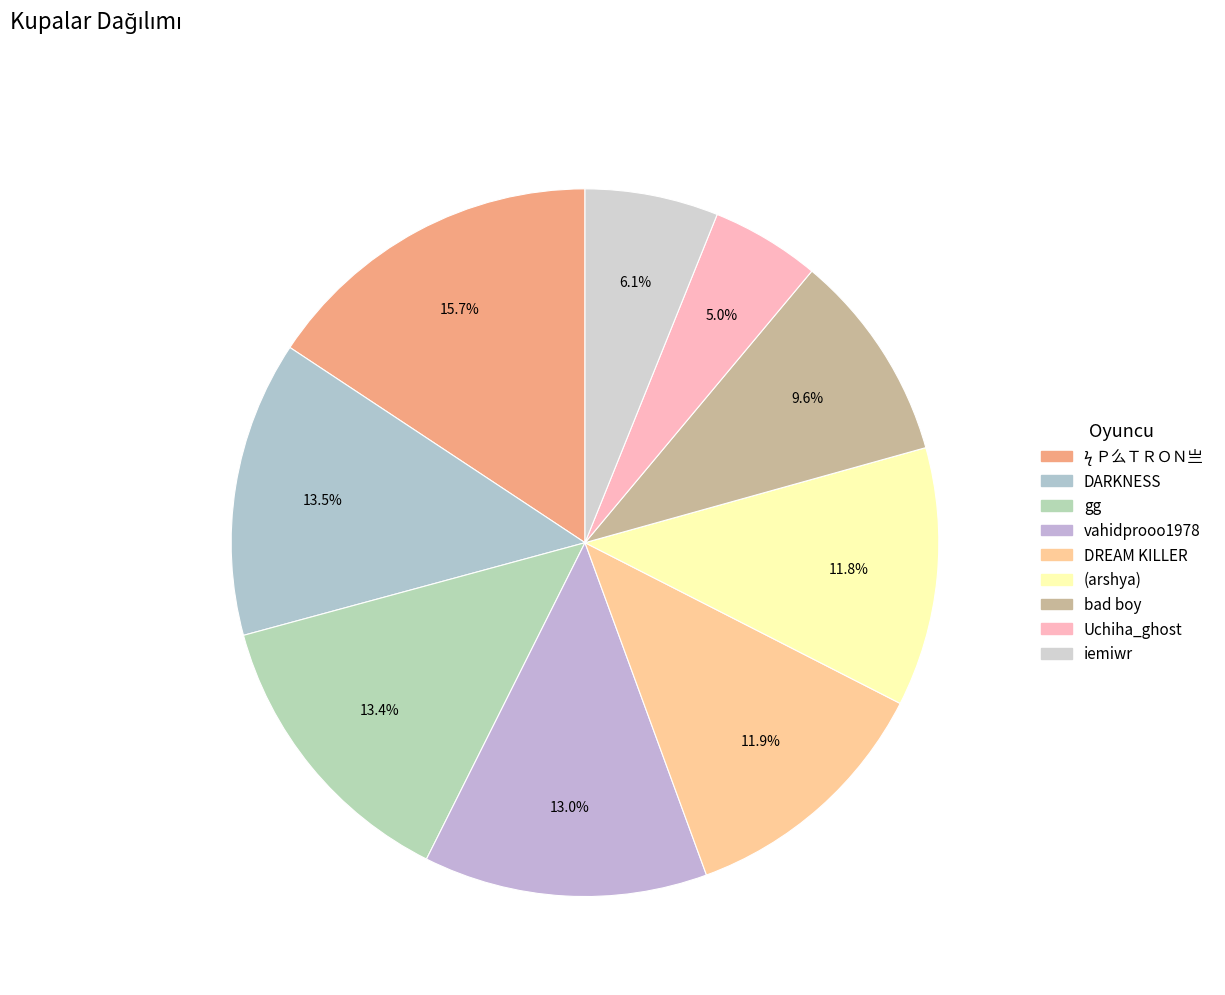

How many slices are in this pie chart?

9